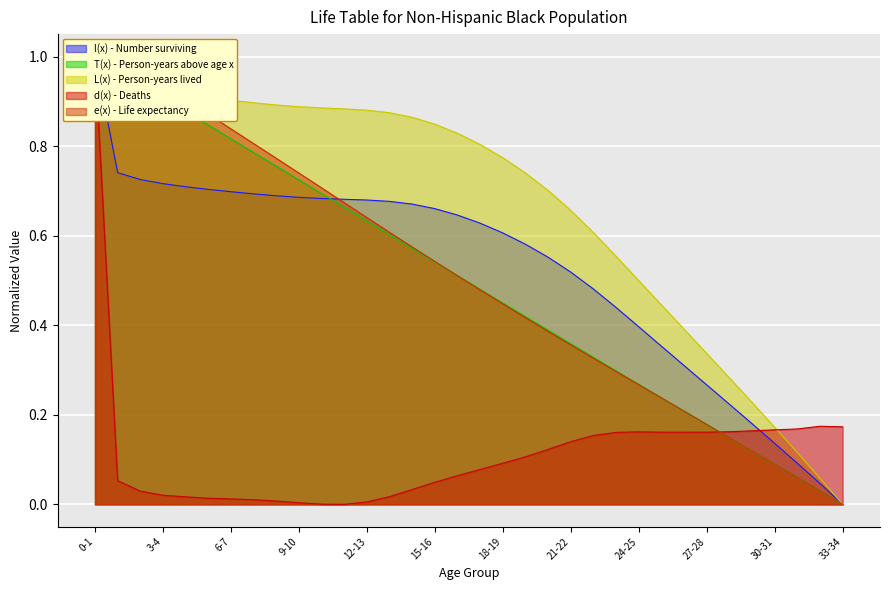

Reading left to right, transcribe all the data shown in this chart.

l(x) - Number surviving: 1.0	0.7	0.7	0.7	0.7	0.7	0.7	0.7	0.7	0.7	0.7	0.7	0.7	0.7	0.7	0.7	0.6	0.6	0.6	0.6	0.6	0.5	0.5	0.4	0.4	0.4	0.3	0.3	0.2	0.2	0.1	0.1	0.0	0.0
T(x) - Person-years above age x: 1.0	1.0	0.9	0.9	0.9	0.8	0.8	0.8	0.8	0.7	0.7	0.7	0.6	0.6	0.6	0.5	0.5	0.5	0.4	0.4	0.4	0.4	0.3	0.3	0.3	0.2	0.2	0.2	0.1	0.1	0.1	0.1	0.0	0.0
L(x) - Person-years lived: 1.0	0.9	0.9	0.9	0.9	0.9	0.9	0.9	0.9	0.9	0.9	0.9	0.9	0.9	0.9	0.8	0.8	0.8	0.8	0.7	0.7	0.7	0.6	0.6	0.5	0.4	0.4	0.3	0.3	0.2	0.2	0.1	0.1	0.0
d(x) - Deaths: 1.0	0.1	0.0	0.0	0.0	0.0	0.0	0.0	0.0	0.0	0.0	0.0	0.0	0.0	0.0	0.0	0.1	0.1	0.1	0.1	0.1	0.1	0.2	0.2	0.2	0.2	0.2	0.2	0.2	0.2	0.2	0.2	0.2	0.2
e(x) - Life expectancy: 1.0	1.0	1.0	0.9	0.9	0.9	0.8	0.8	0.8	0.7	0.7	0.7	0.6	0.6	0.6	0.5	0.5	0.5	0.4	0.4	0.4	0.4	0.3	0.3	0.3	0.2	0.2	0.2	0.1	0.1	0.1	0.1	0.0	0.0